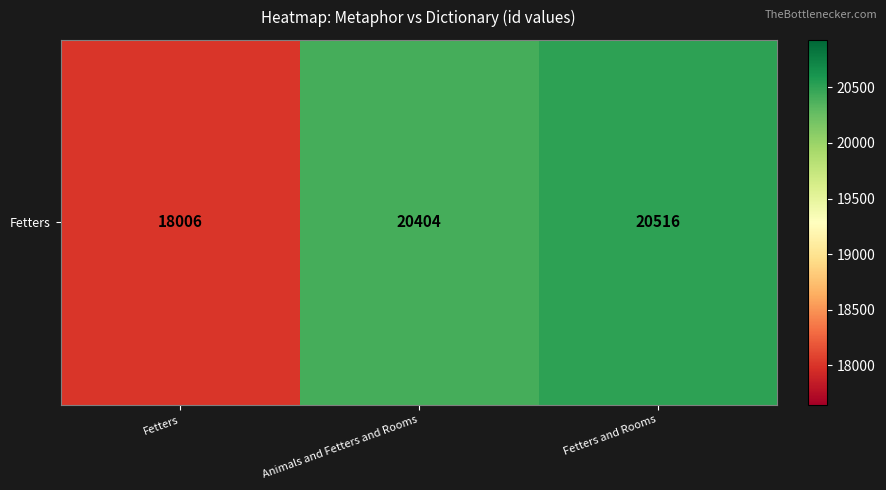

What is the sum of all values?

58926